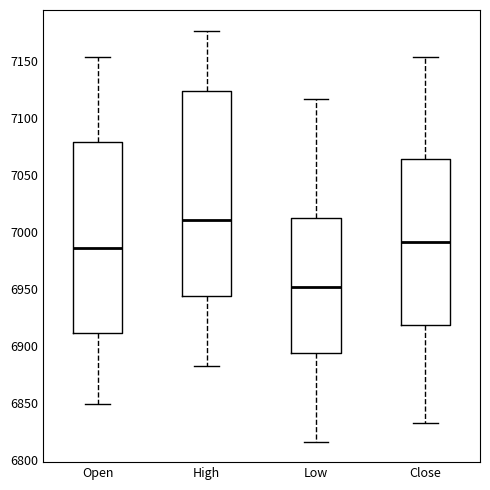

Which box has the lowest median line?

Low